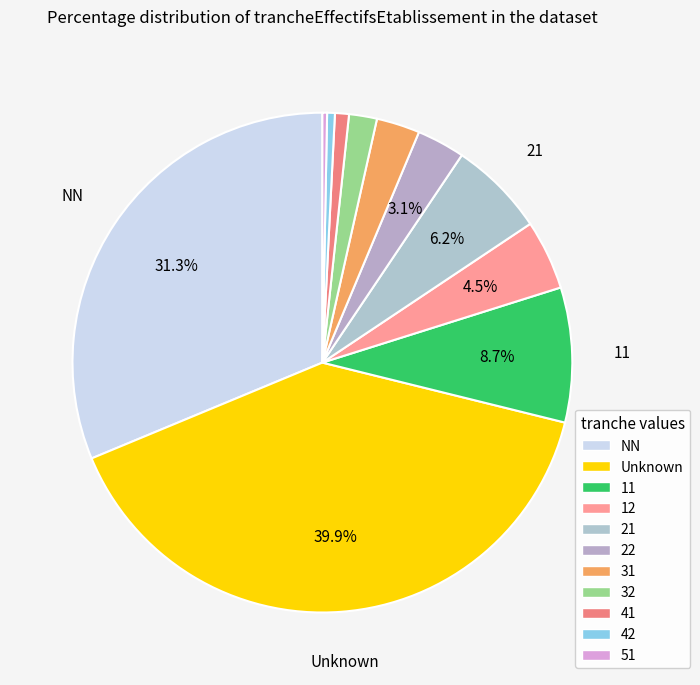

What is the total percentage of 31 and 32?

4.6%